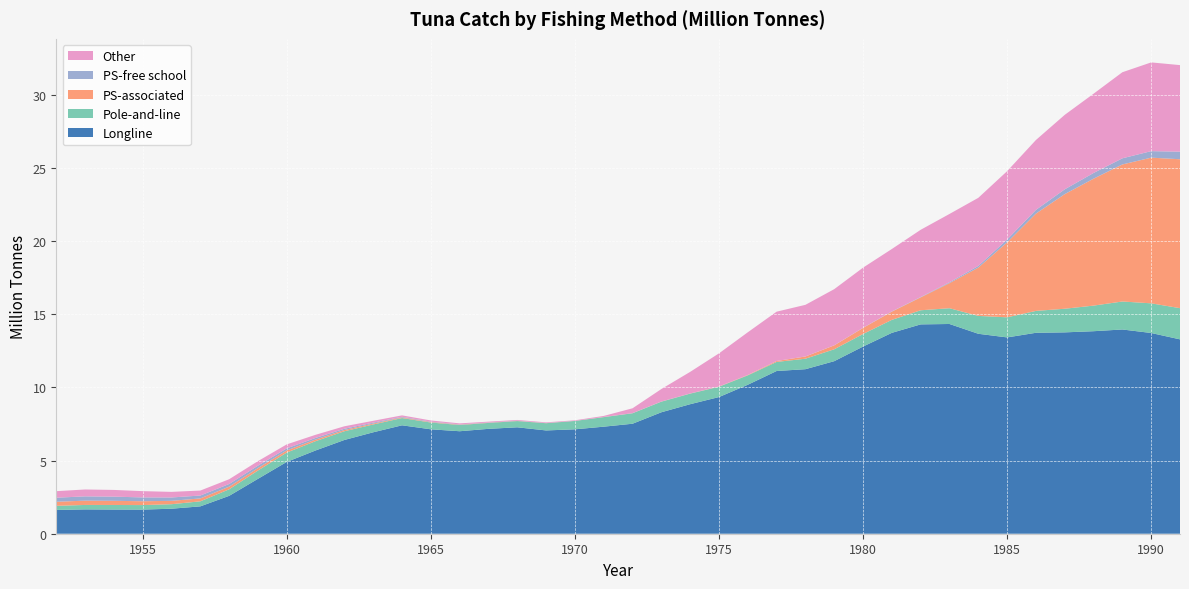

Reading left to right, extract all data points from this chart.

Longline: 1952=1.6	1953=1.7	1954=1.7	1955=1.6	1956=1.7	1957=1.9	1958=2.6	1959=3.8	1960=4.9	1961=5.7	1962=6.4	1963=6.9	1964=7.4	1965=7.1	1966=7.0	1967=7.2	1968=7.3	1969=7.1	1970=7.1	1971=7.3	1972=7.5	1973=8.3	1974=8.9	1975=9.3	1976=10.2	1977=11.1	1978=11.2	1979=11.8	1980=12.8	1981=13.7	1982=14.3	1983=14.3	1984=13.7	1985=13.4	1986=13.7	1987=13.8	1988=13.8	1989=14.0	1990=13.7	1991=13.3
Pole-and-line: 1952=0.3	1953=0.3	1954=0.3	1955=0.3	1956=0.3	1957=0.3	1958=0.4	1959=0.6	1960=0.6	1961=0.6	1962=0.6	1963=0.5	1964=0.5	1965=0.5	1966=0.4	1967=0.4	1968=0.4	1969=0.5	1970=0.6	1971=0.7	1972=0.7	1973=0.7	1974=0.7	1975=0.7	1976=0.6	1977=0.6	1978=0.7	1979=0.8	1980=0.9	1981=0.9	1982=1.0	1983=1.1	1984=1.2	1985=1.4	1986=1.5	1987=1.6	1988=1.7	1989=1.9	1990=2.0	1991=2.1
PS-associated: 1952=0.3	1953=0.3	1954=0.3	1955=0.3	1956=0.2	1957=0.2	1958=0.2	1959=0.2	1960=0.1	1961=0.1	1962=0.1	1963=0.1	1964=0.0	1965=0.0	1966=0.0	1967=0.0	1968=0.0	1969=0.0	1970=0.0	1971=0.0	1972=0.0	1973=0.0	1974=0.0	1975=0.0	1976=0.0	1977=0.1	1978=0.2	1979=0.3	1980=0.4	1981=0.6	1982=0.9	1983=1.7	1984=3.3	1985=5.1	1986=6.6	1987=7.8	1988=8.7	1989=9.4	1990=10.0	1991=10.2
PS-free school: 1952=0.3	1953=0.3	1954=0.3	1955=0.3	1956=0.2	1957=0.2	1958=0.2	1959=0.2	1960=0.1	1961=0.1	1962=0.1	1963=0.1	1964=0.0	1965=0.0	1966=0.0	1967=0.0	1968=0.0	1969=0.0	1970=0.0	1971=0.0	1972=0.0	1973=0.0	1974=0.0	1975=0.0	1976=0.0	1977=0.0	1978=0.0	1979=0.0	1980=0.0	1981=0.0	1982=0.0	1983=0.1	1984=0.1	1985=0.2	1986=0.3	1987=0.3	1988=0.4	1989=0.4	1990=0.4	1991=0.5
Other: 1952=0.4	1953=0.5	1954=0.5	1955=0.4	1956=0.4	1957=0.3	1958=0.3	1959=0.3	1960=0.3	1961=0.2	1962=0.2	1963=0.1	1964=0.1	1965=0.1	1966=0.1	1967=0.1	1968=0.1	1969=0.0	1970=0.0	1971=0.1	1972=0.3	1973=0.9	1974=1.5	1975=2.3	1976=2.9	1977=3.4	1978=3.5	1979=3.8	1980=4.1	1981=4.3	1982=4.6	1983=4.7	1984=4.7	1985=4.7	1986=4.8	1987=5.1	1988=5.4	1989=5.9	1990=6.1	1991=5.9